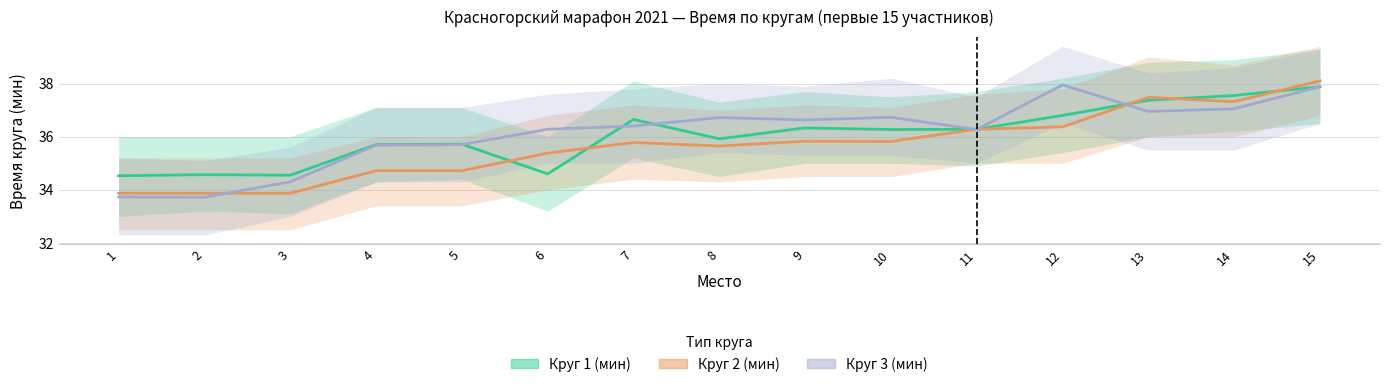

Is the value of Круг 2 (мин) at 7 greater than the value of Круг 1 (мин) at 10?

No